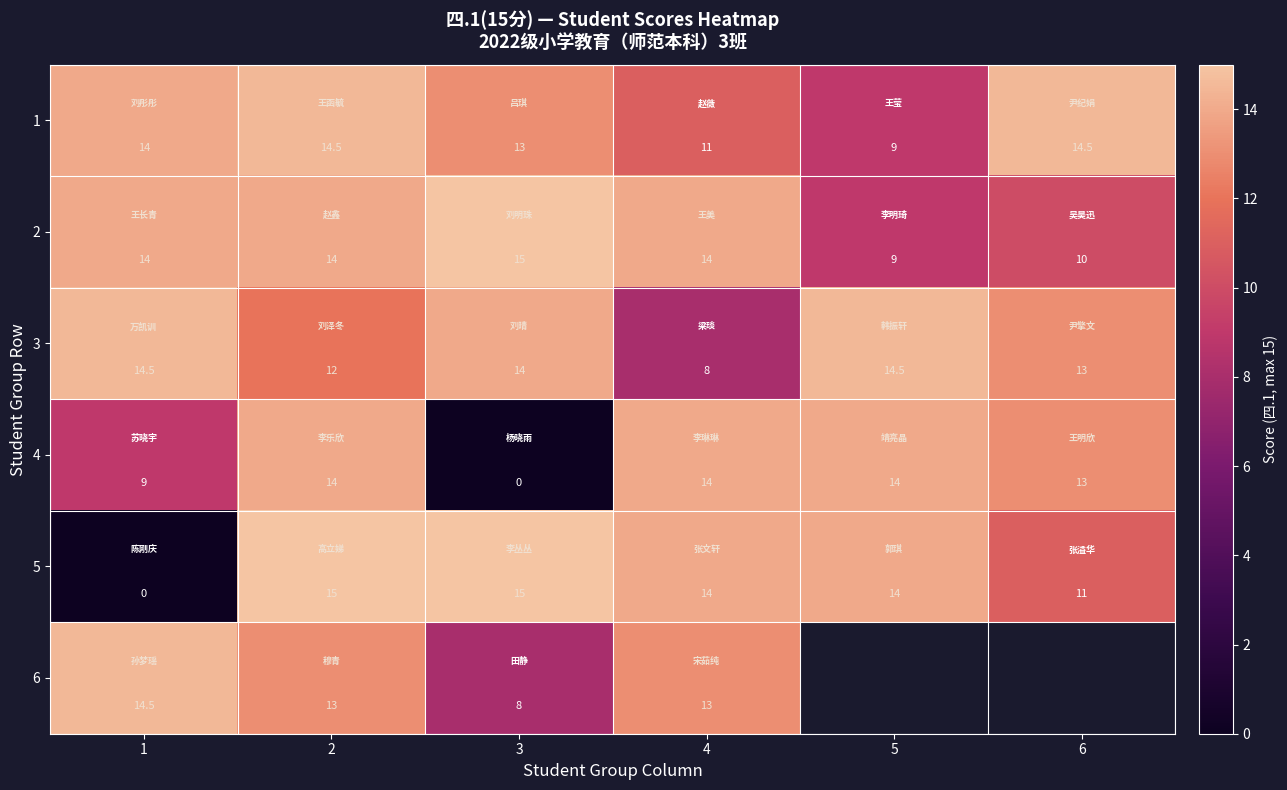

What is the sum of all 1 values?

76.0